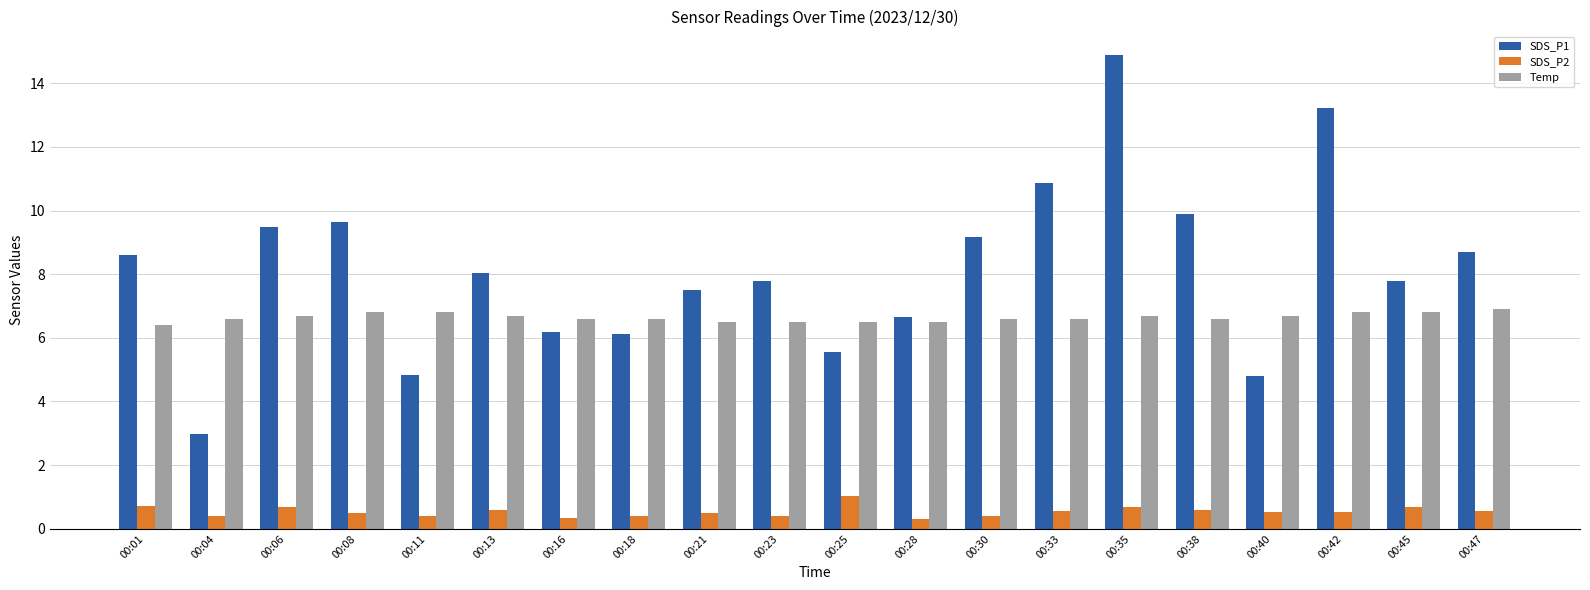

How many data points does each series have?

20